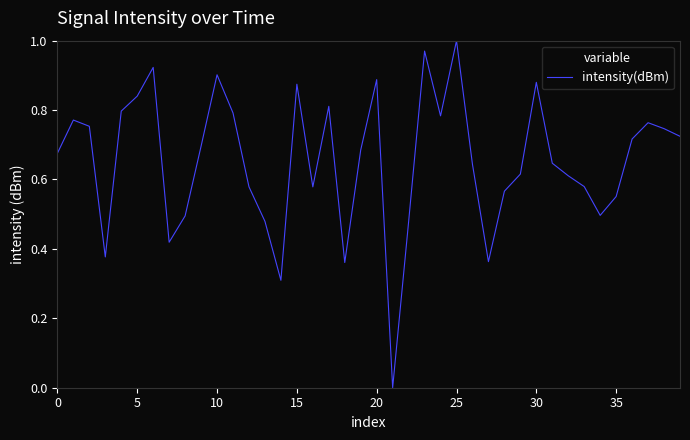

At which category does the chart reach its peak across all series?

25